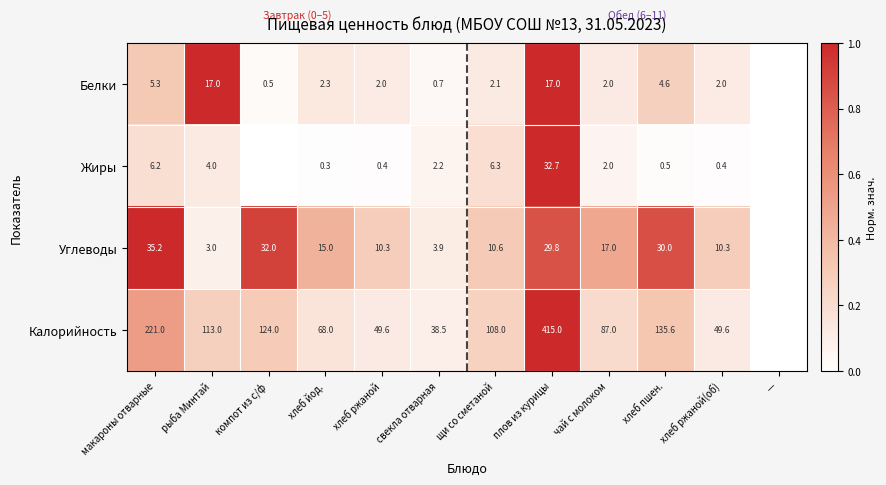

At how many categories does at least one series exceed 0?

11